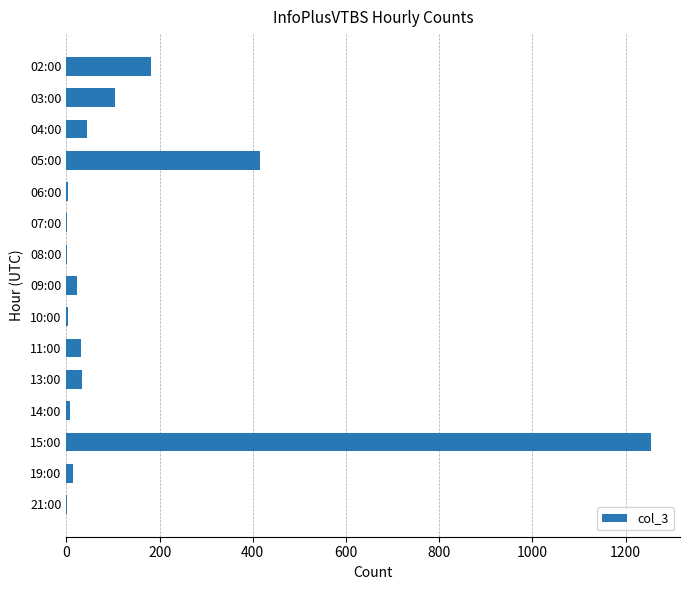

The chart shows a value of 8 at 14:00. True or false?

True